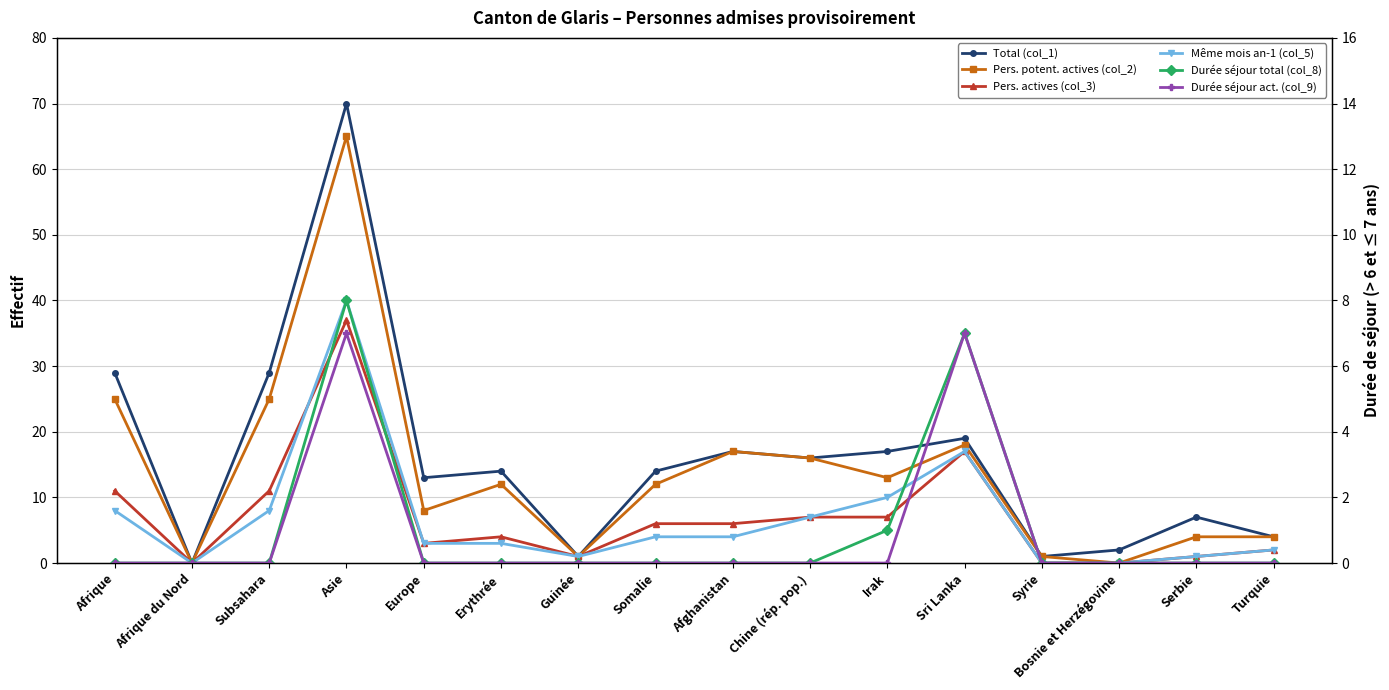

Count the Durée séjour act. (col_9) values in the range 0 to 1.

14